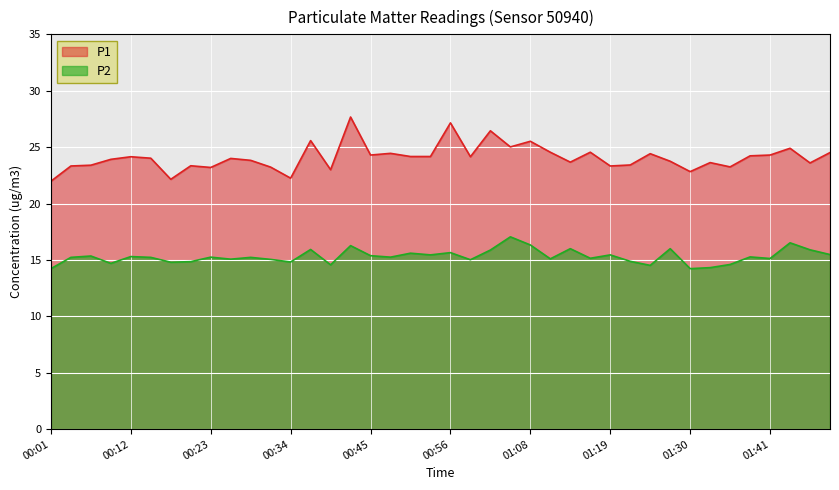

Reading left to right, transcribe all the data shown in this chart.

P1: 22.0	23.3	23.4	23.9	24.1	24.0	22.1	23.4	23.2	24.0	23.8	23.2	22.2	25.6	23.0	27.7	24.3	24.4	24.2	24.2	27.1	24.1	26.4	25.0	25.5	24.6	23.7	24.6	23.3	23.4	24.4	23.8	22.8	23.6	23.2	24.2	24.3	24.9	23.6	24.5
P2: 14.2	15.2	15.3	14.7	15.3	15.2	14.8	14.8	15.2	15.1	15.2	15.1	14.8	15.9	14.6	16.3	15.4	15.2	15.6	15.4	15.7	15.0	15.9	17.1	16.3	15.1	16.0	15.2	15.4	14.9	14.5	16.0	14.2	14.3	14.6	15.3	15.1	16.5	15.9	15.5